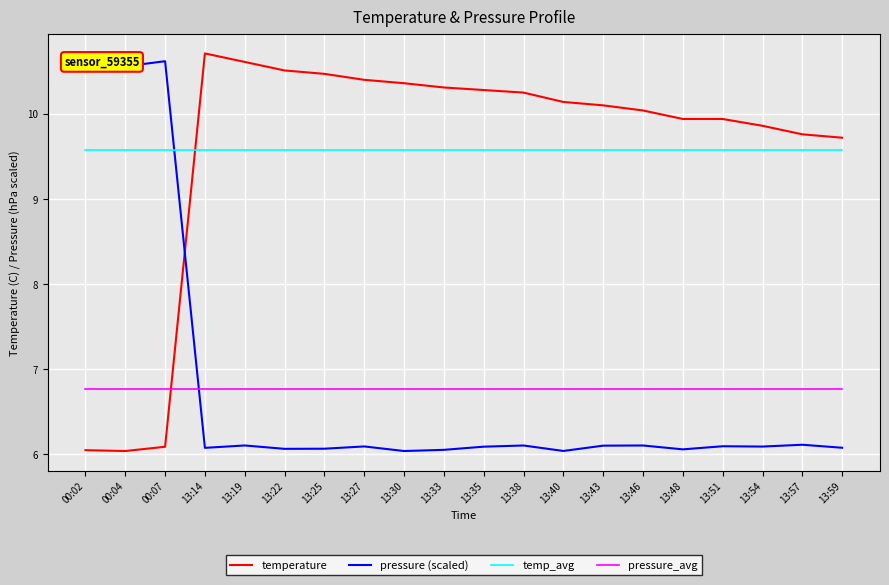

Is it true that temperature equals 10.4 at 13:27?

True